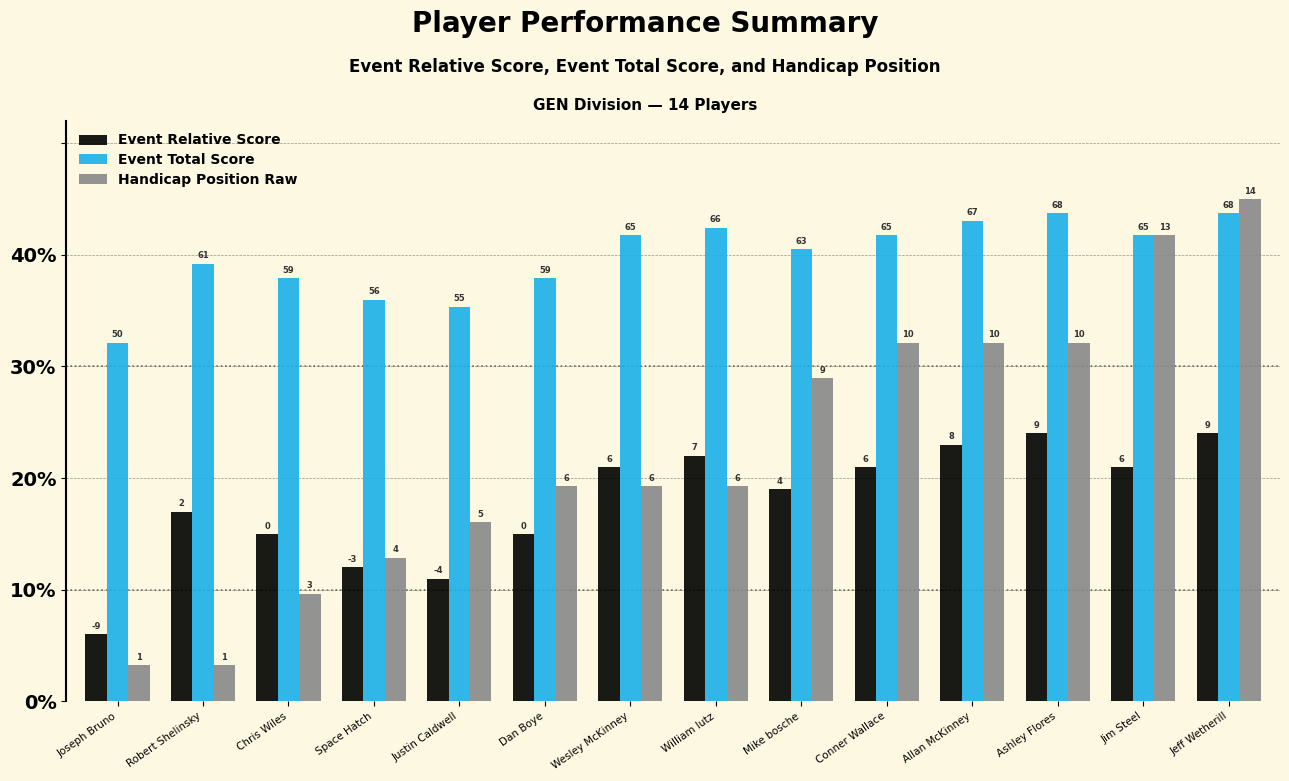

What is the sum of the Event Total Score values at William lutz and Joseph Bruno?

74.6